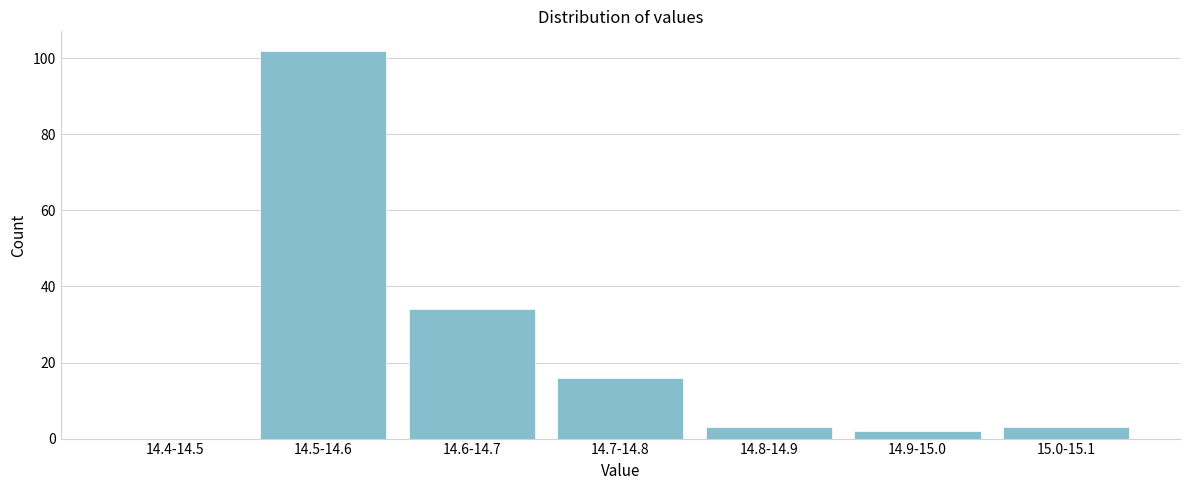

Reading right to left, list all the values displayed in this chart.

15.0-15.1=3	14.9-15.0=2	14.8-14.9=3	14.7-14.8=16	14.6-14.7=34	14.5-14.6=102	14.4-14.5=0